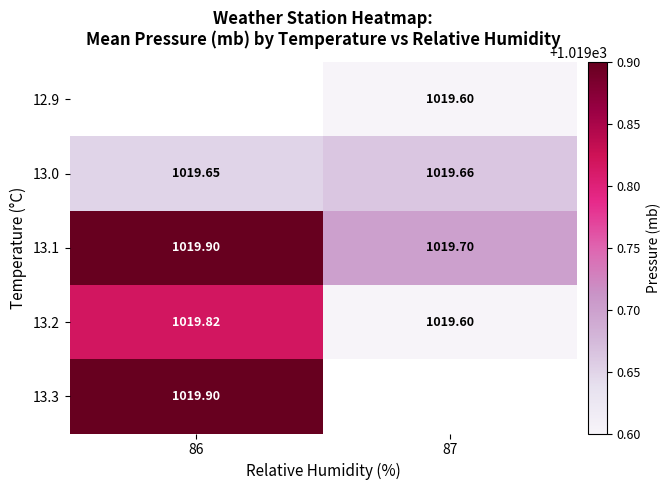

Is it true that 13.0 equals 1623.7 at 87?

False